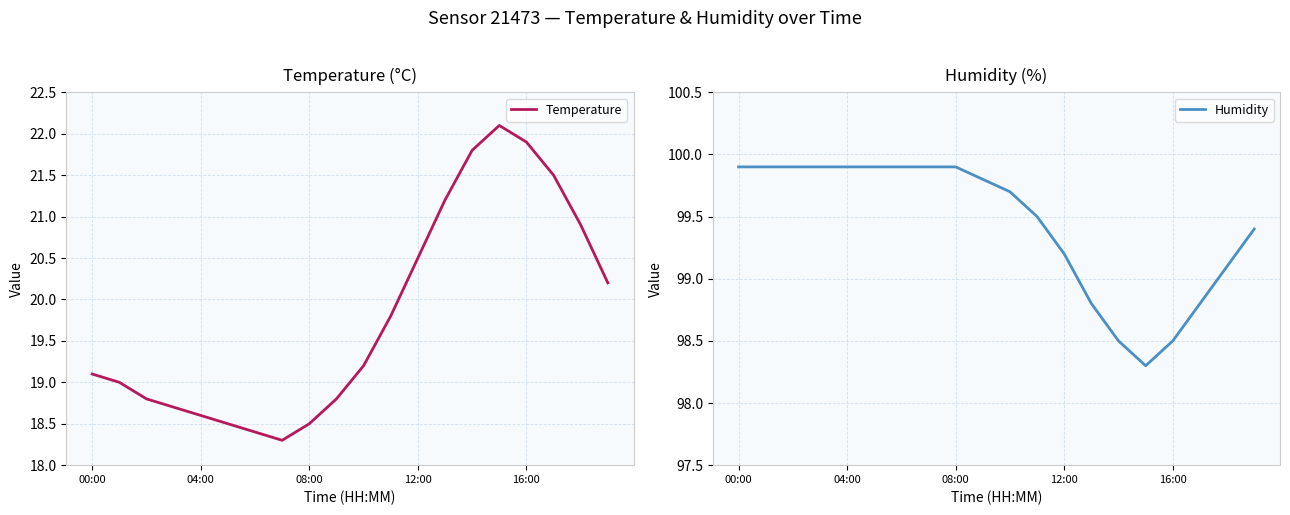

What is the sum of all Temperature values?

395.8